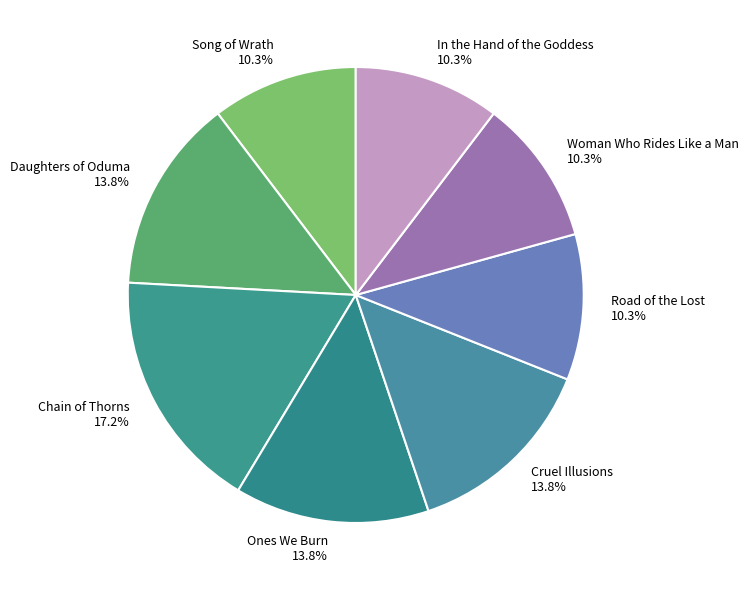

How many segments does this pie chart have?

8